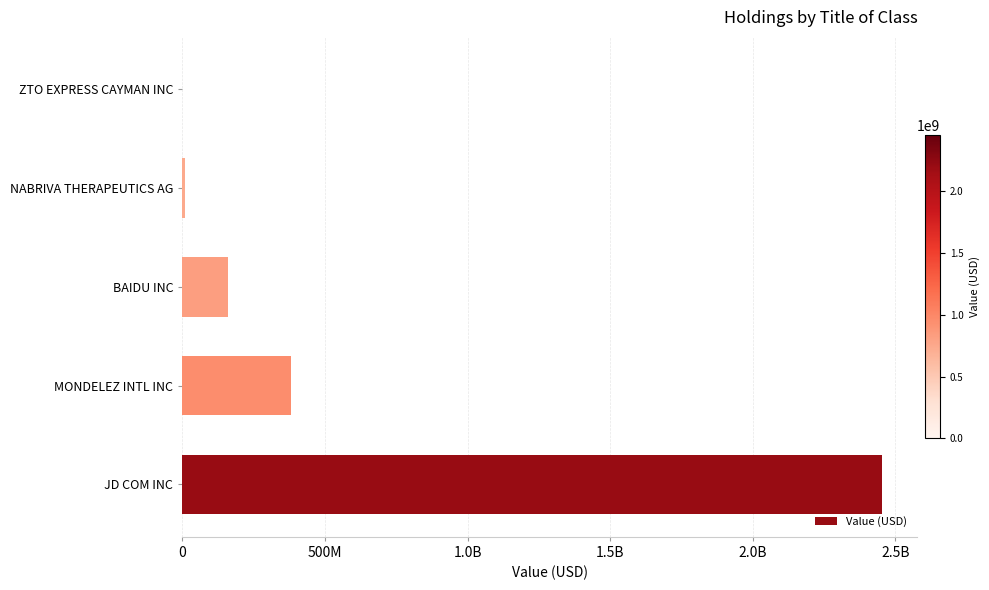

What is the greatest value displayed?

2454563000